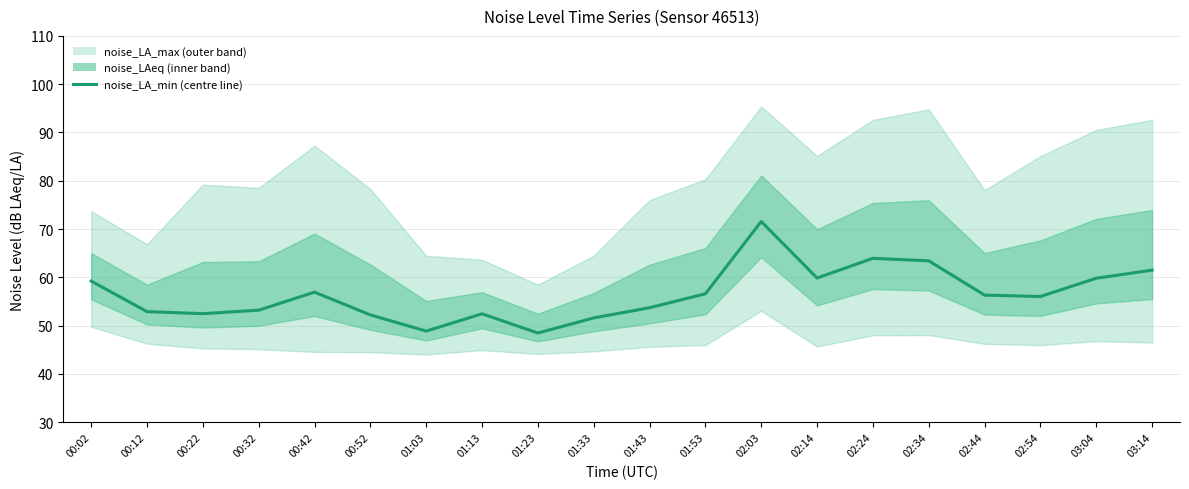

What is the difference between the maximum and minimum values?

23.1